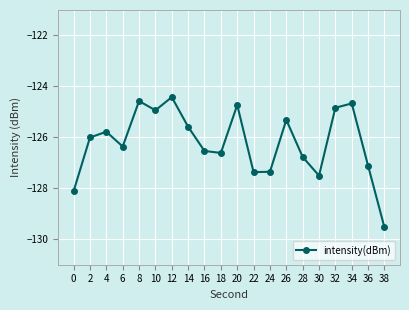

Which label corresponds to the smallest value in the chart?

38